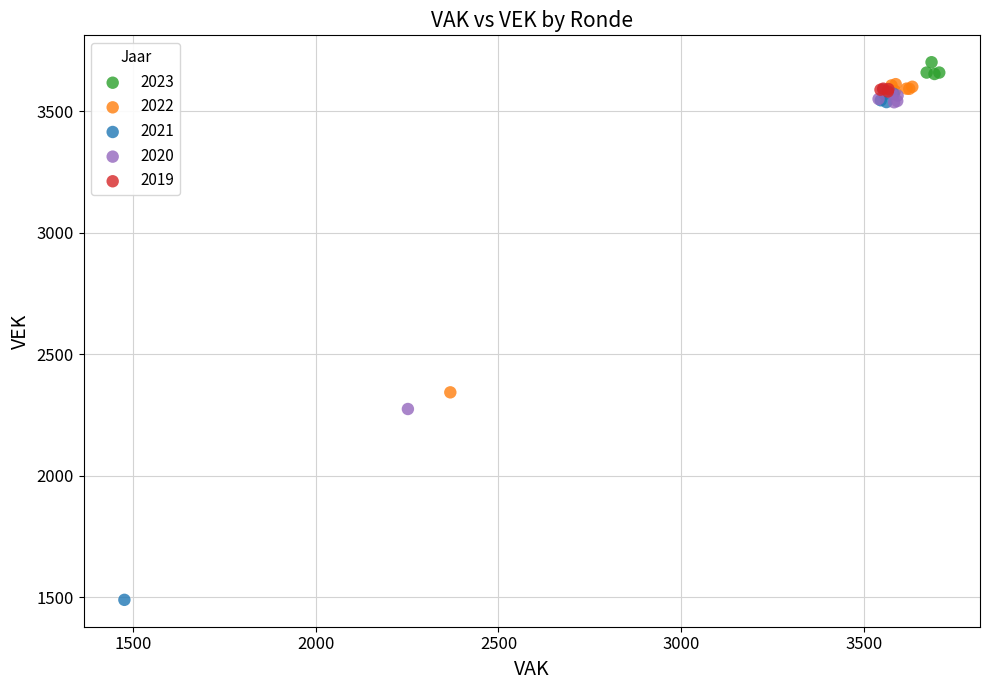

What are all the series names shown in the legend?

2023, 2022, 2021, 2020, 2019